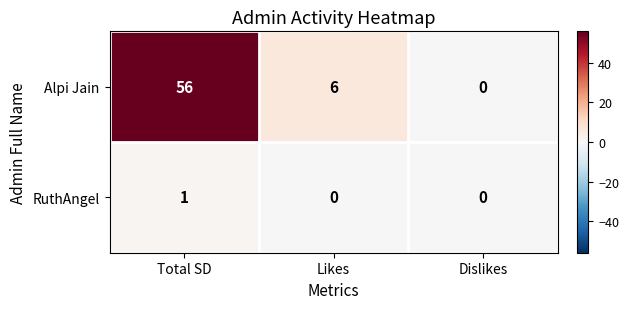

Reading left to right, list all the values displayed in this chart.

Alpi Jain: 56	6	0
RuthAngel: 1	0	0